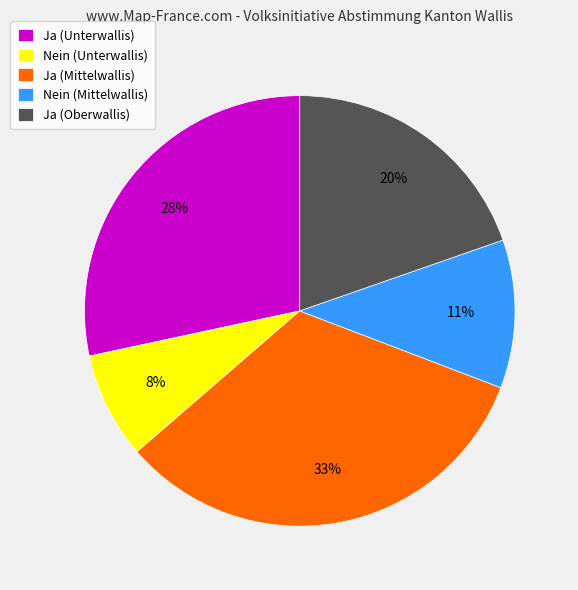

Rank the categories by value from lowest to highest.

Nein (Unterwallis), Nein (Mittelwallis), Ja (Oberwallis), Ja (Unterwallis), Ja (Mittelwallis)